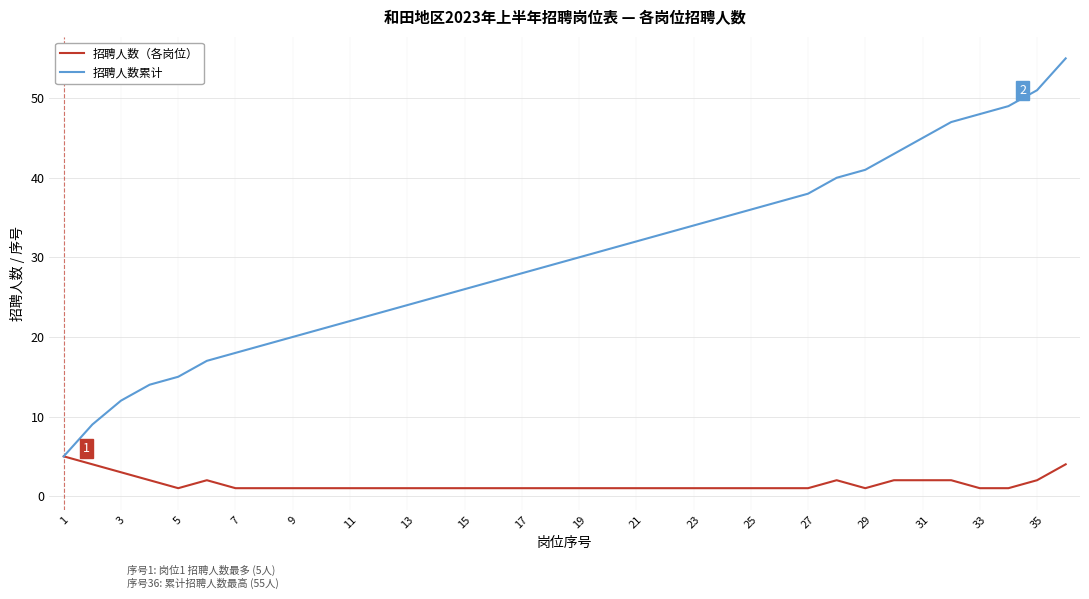

Which series has the widest spread of values?

招聘人数累计